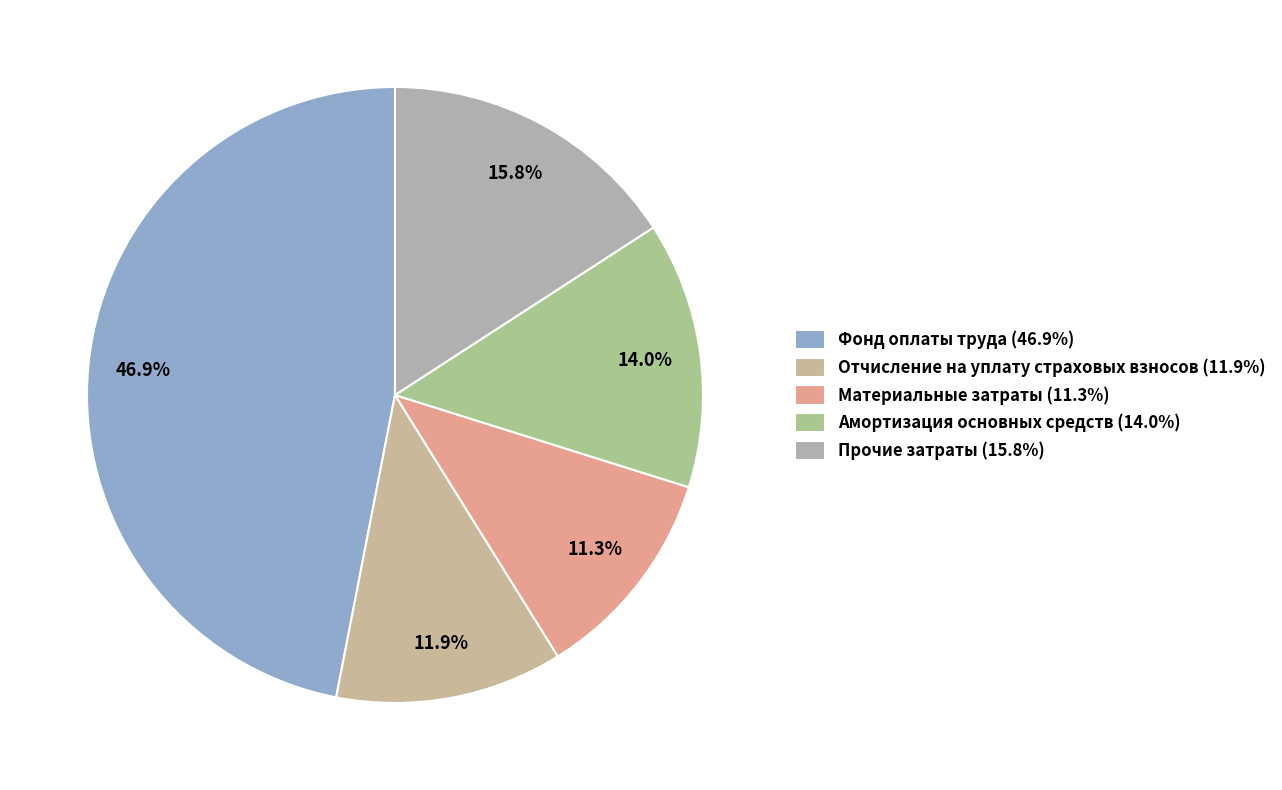

To the nearest percent, what is the difference between the Амортизация основных средств and Фонд оплаты труда slice percentages?

33%